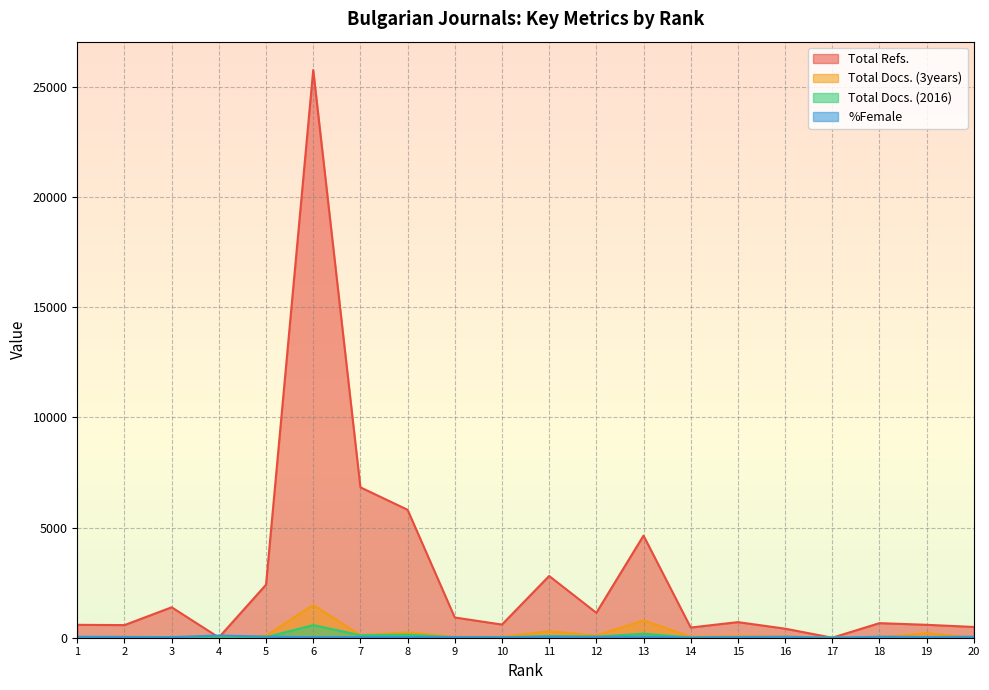

True or false: Total Docs. (3years) and %Female cross at least once.

True